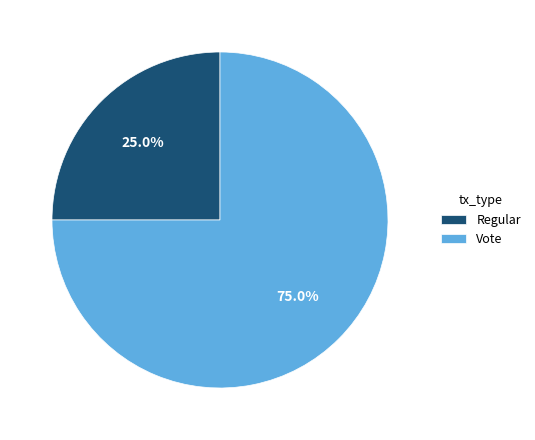

What is the ratio of the value at Vote to the value at Regular?

3.0